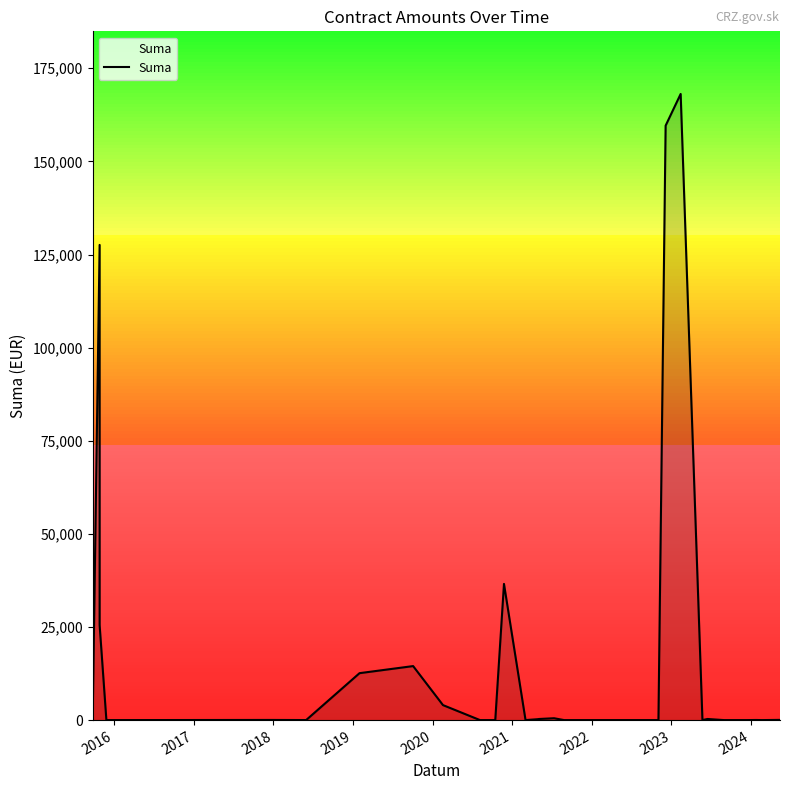

What is the average value?

13749.2